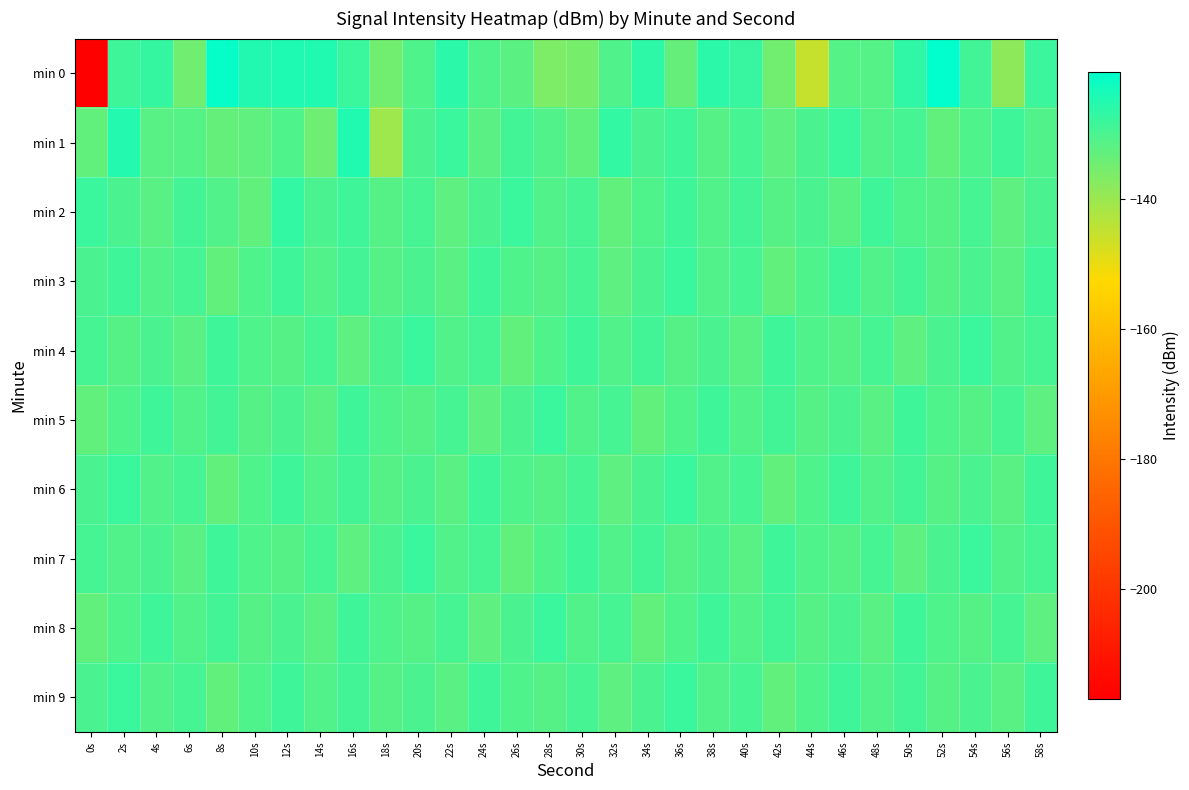

At which category does the chart reach its peak across all series?

52s